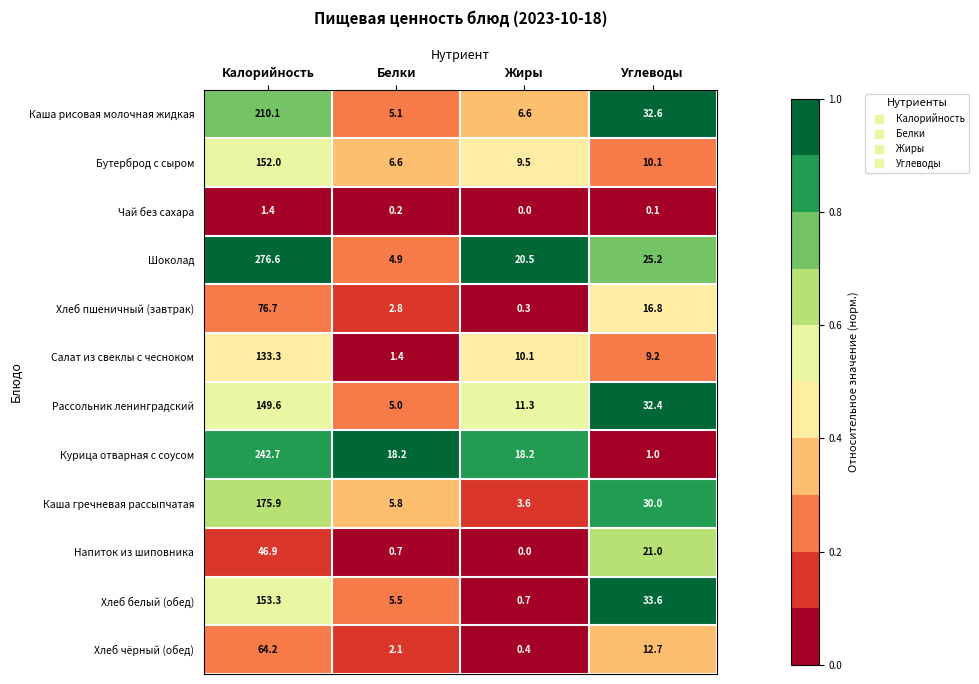

At how many categories does at least one series exceed 0?

4